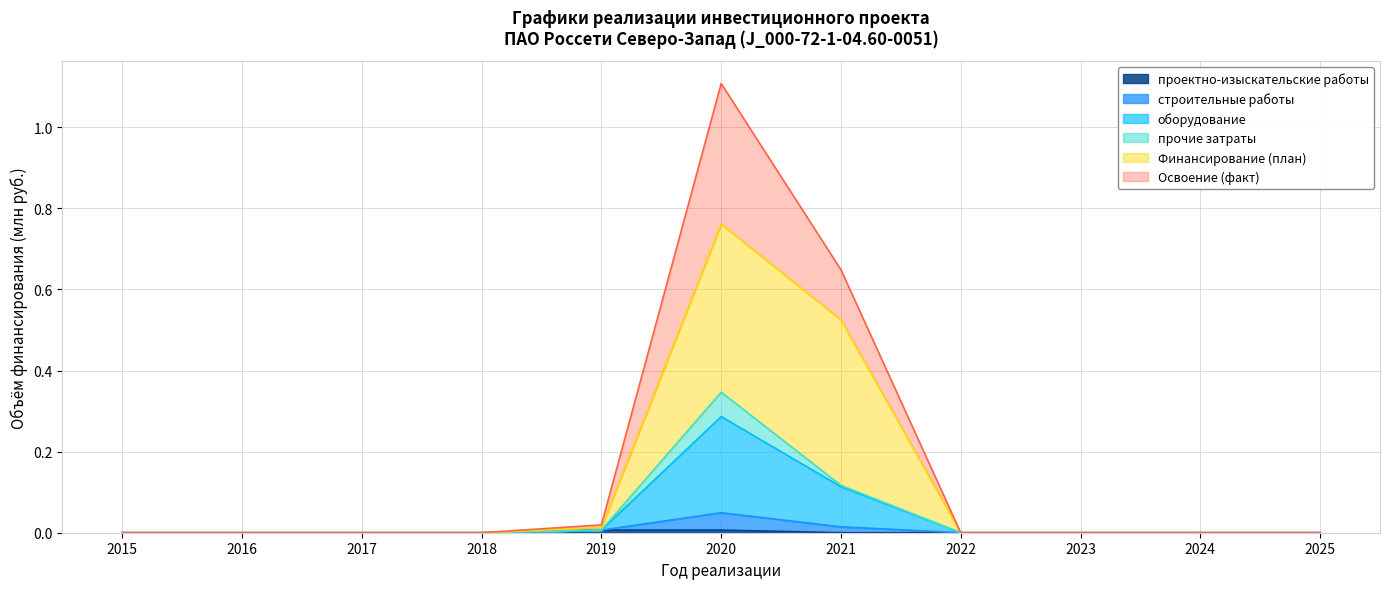

At which category is the sum across all series the highest?

2020